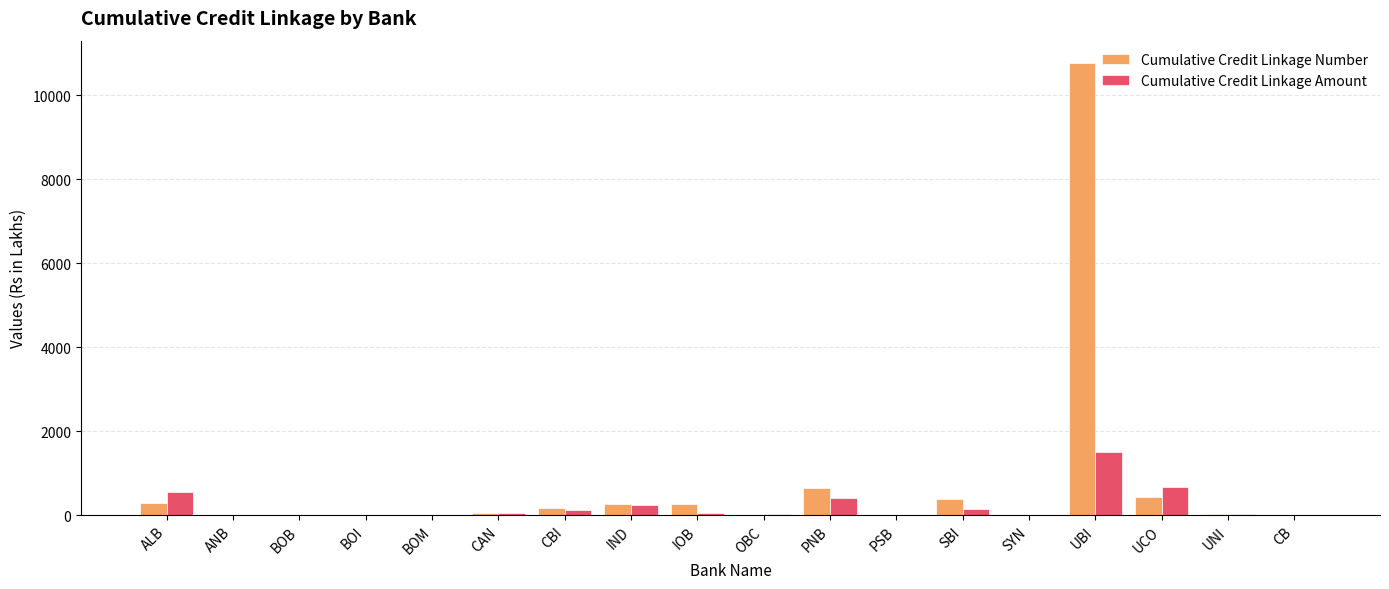

True or false: Cumulative Credit Linkage Number has a value of 10760.0 at UBI.

True